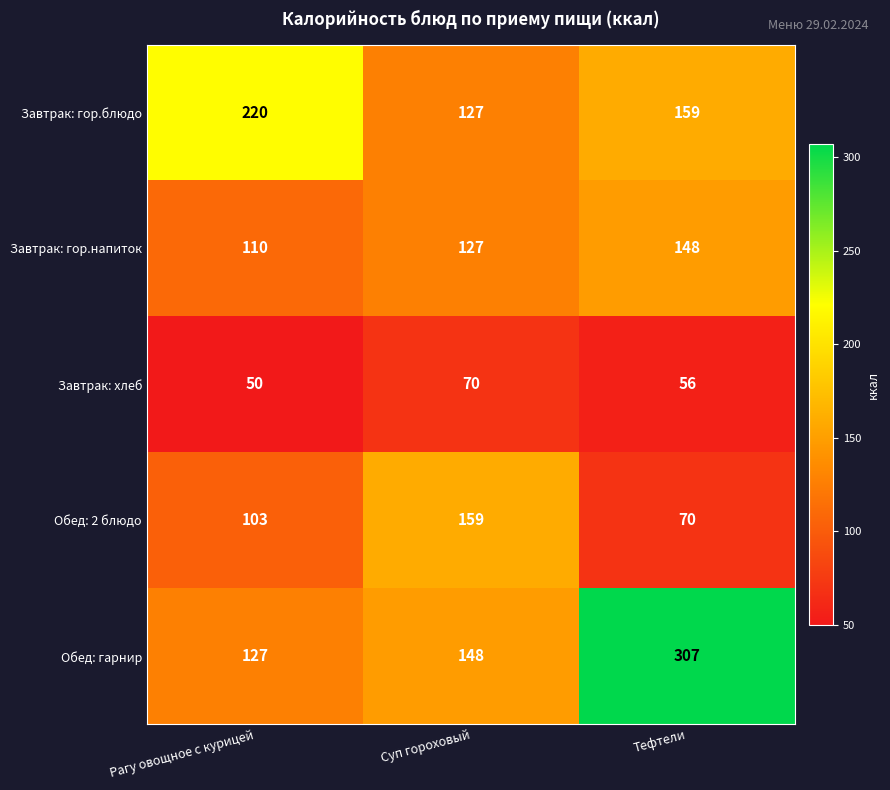

What is the difference between the highest and lowest values at Тефтели?

251